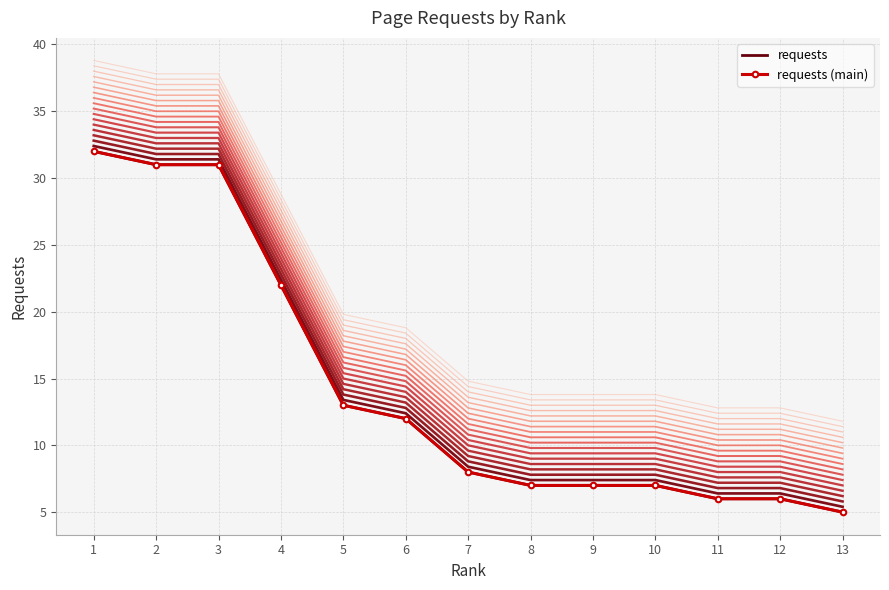

How many lines are shown in the chart?

2